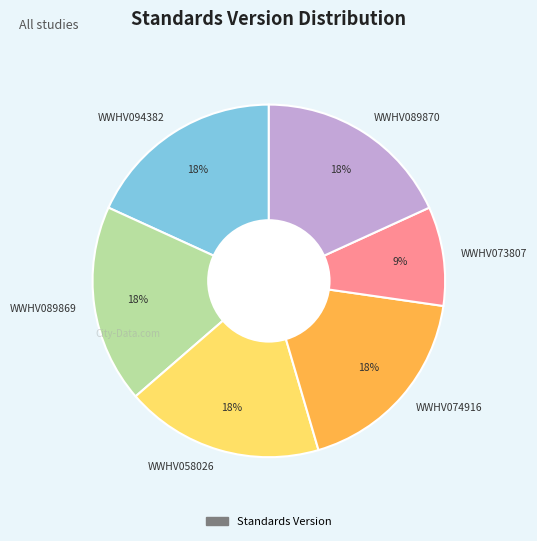

Does WWHV089870 account for over 50% of the chart?

No